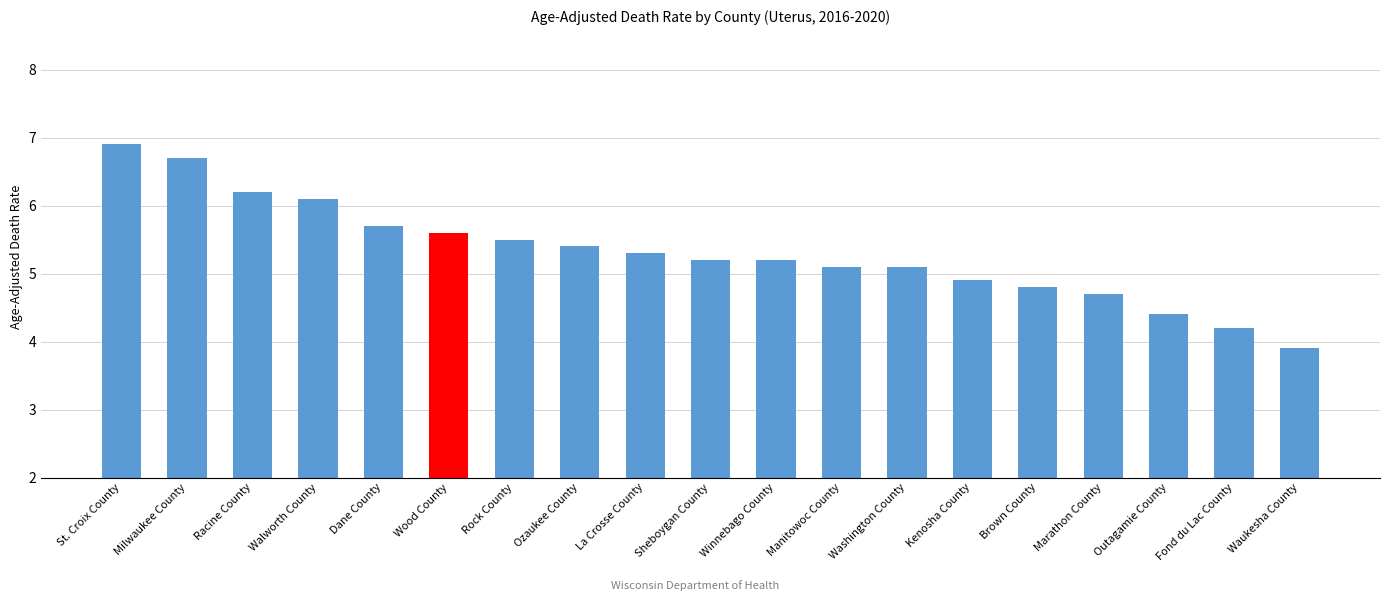

True or false: the data shows 2.8 at Wood County.

False